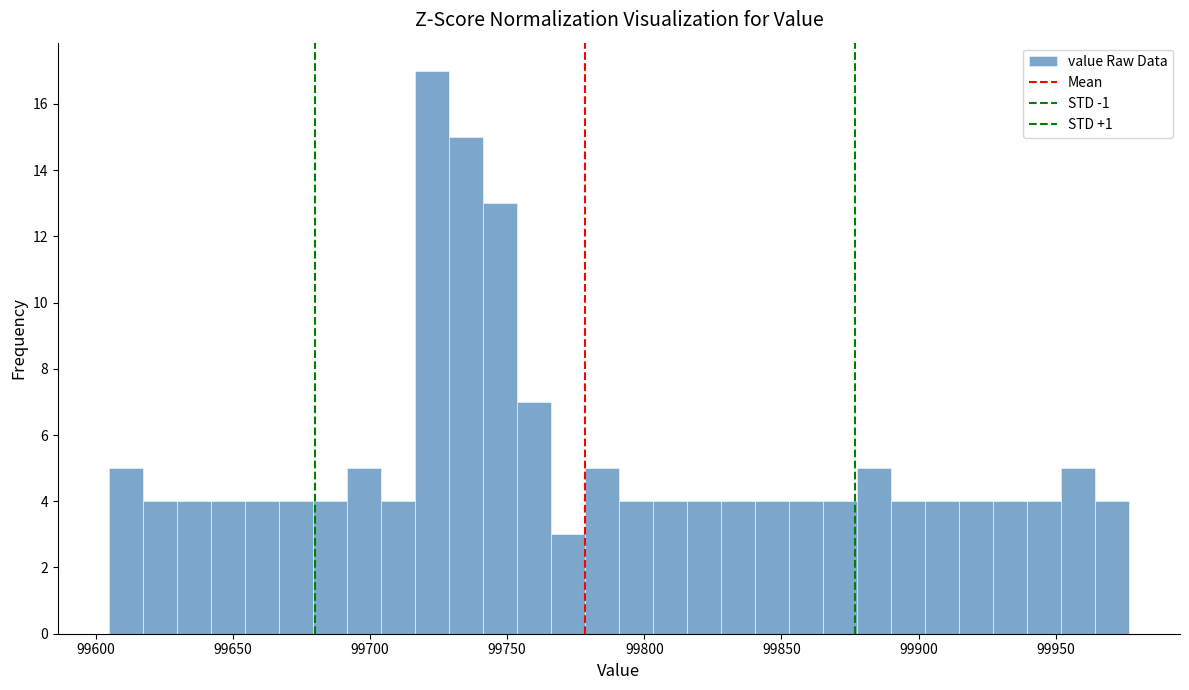

Read against the x-axis, roughly where is the centre of the tallest bar?

99725